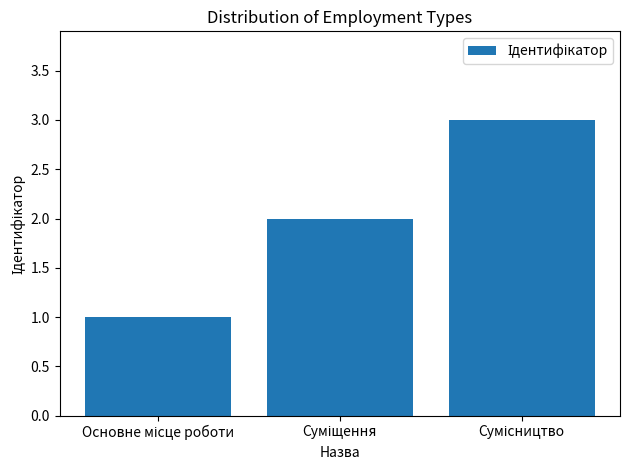

What is the difference between the maximum and second lowest values?

1